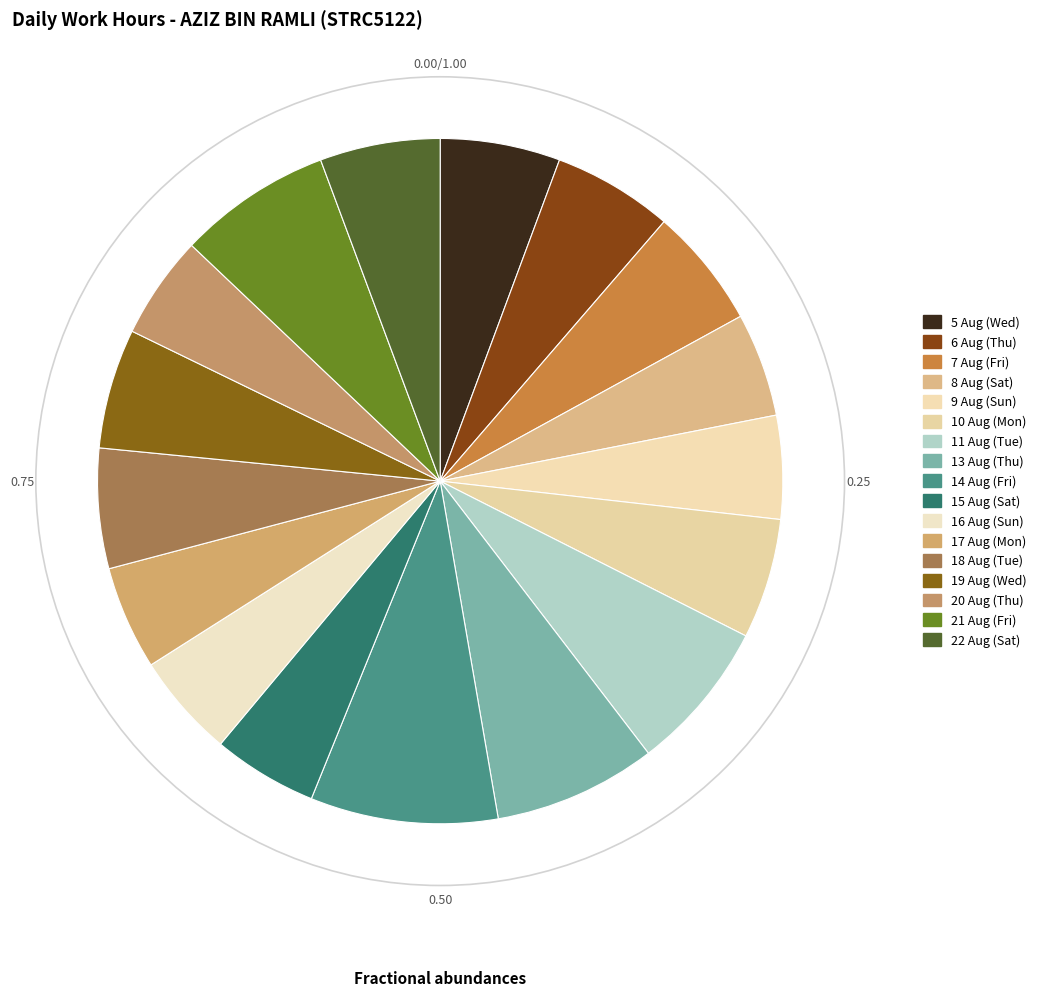

To the nearest percent, what is the average slice percentage?

6%